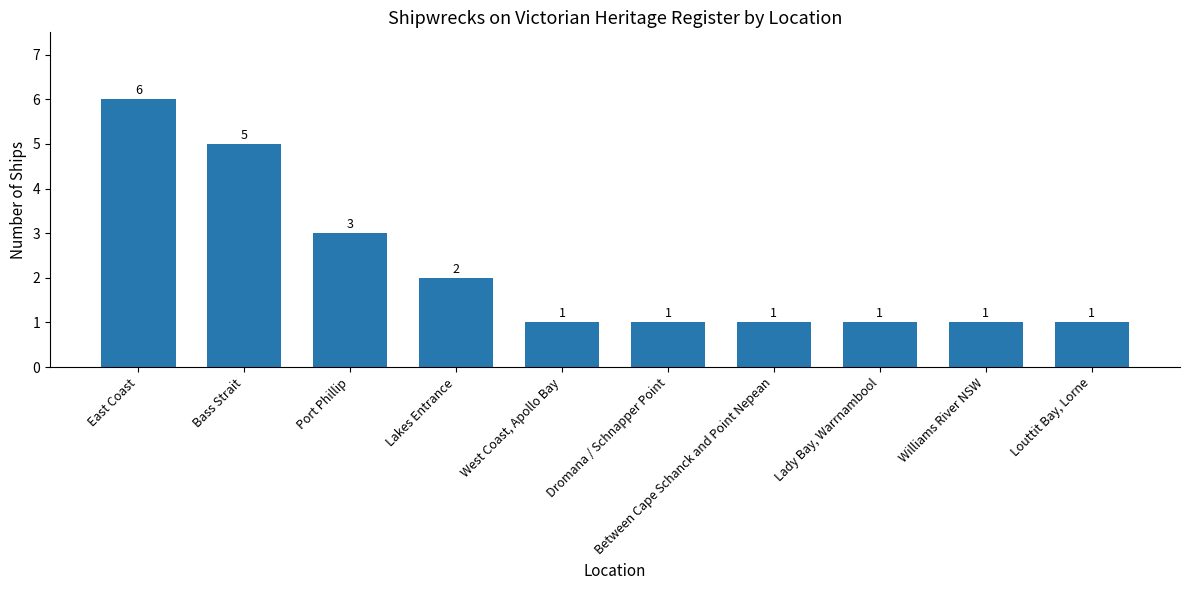

Approximately how many times larger is the value at Port Phillip compared to Lady Bay, Warrnambool?

3.0